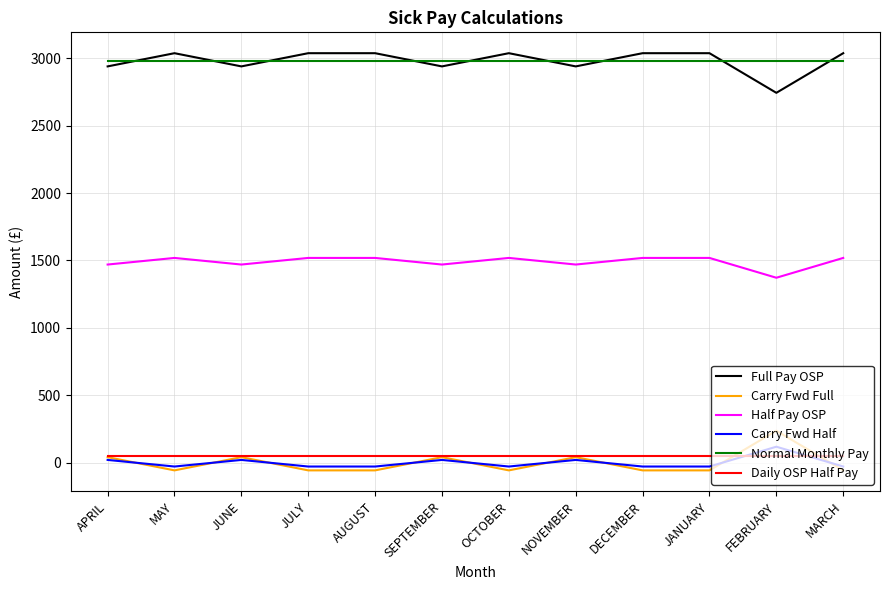

What is the minimum value for Normal Monthly Pay?

2980.6